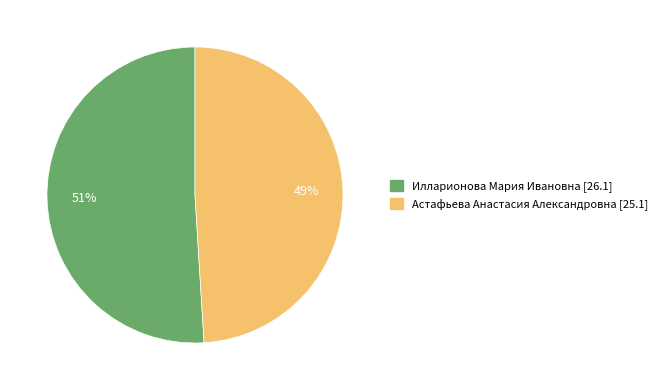

Is there any slice that represents more than half of the pie?

Yes